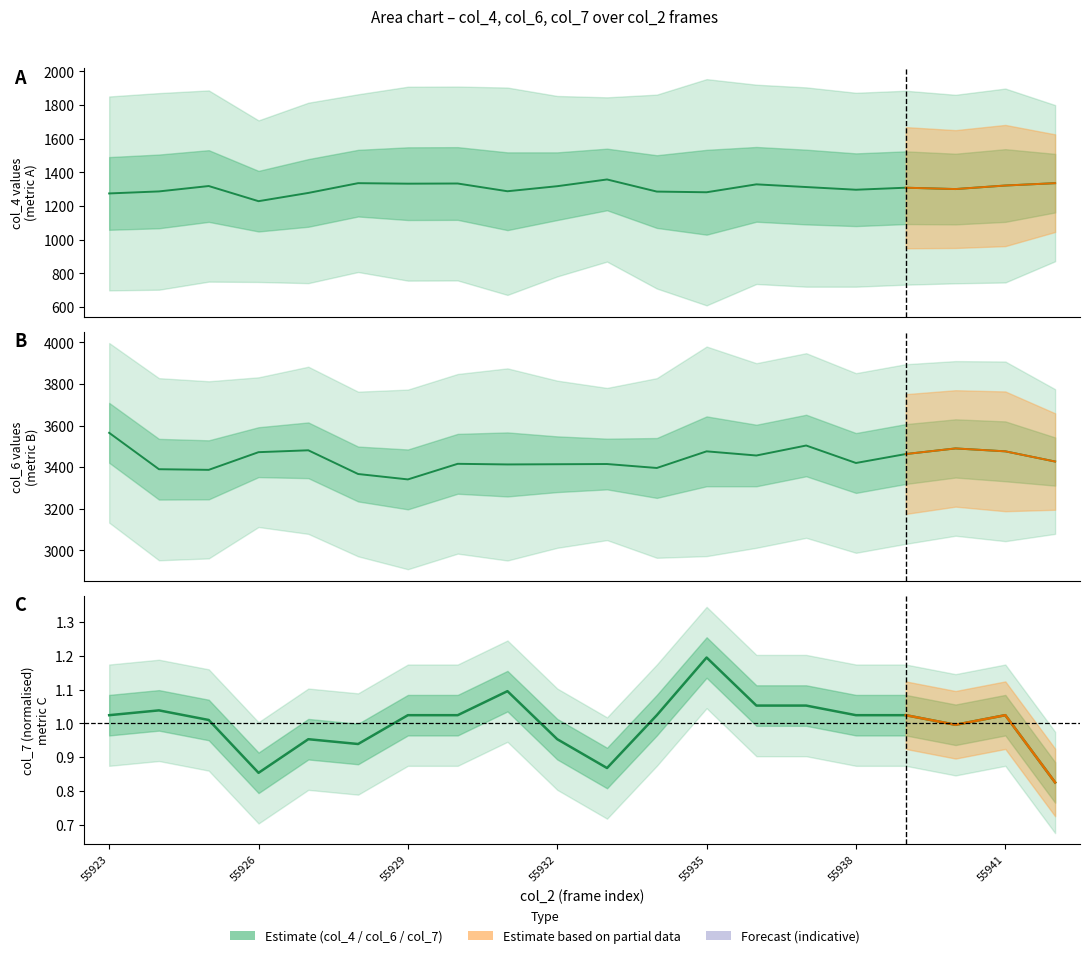

True or false: col_4 and col_7 cross at least once.

False